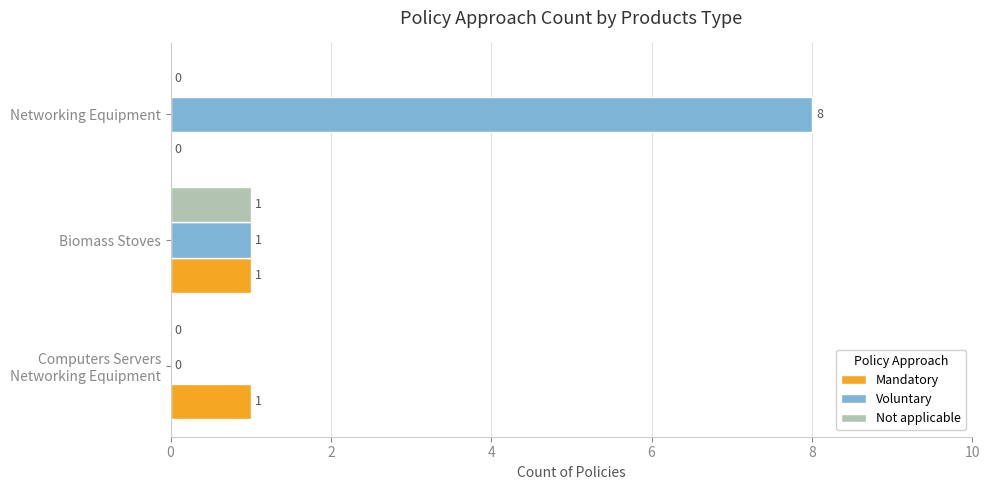

How many Voluntary values are between 0 and 8?

3